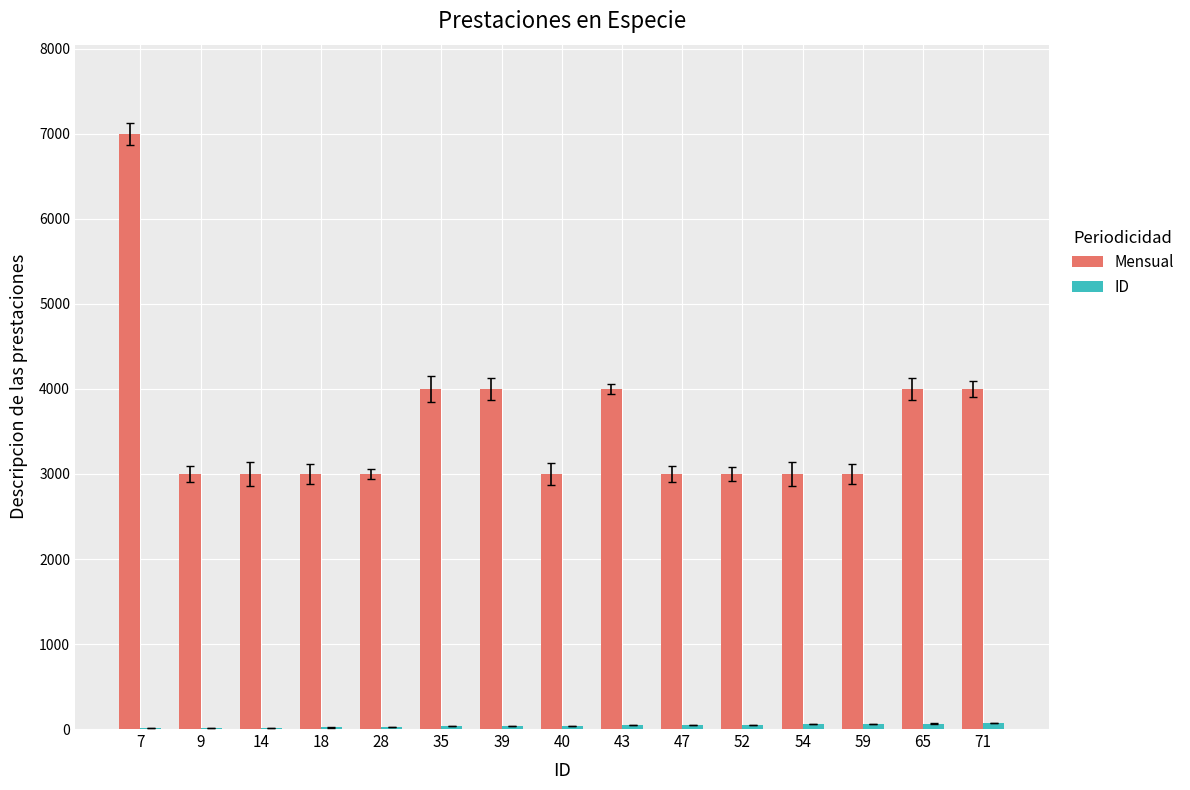

Which series has the largest total across all categories?

Mensual